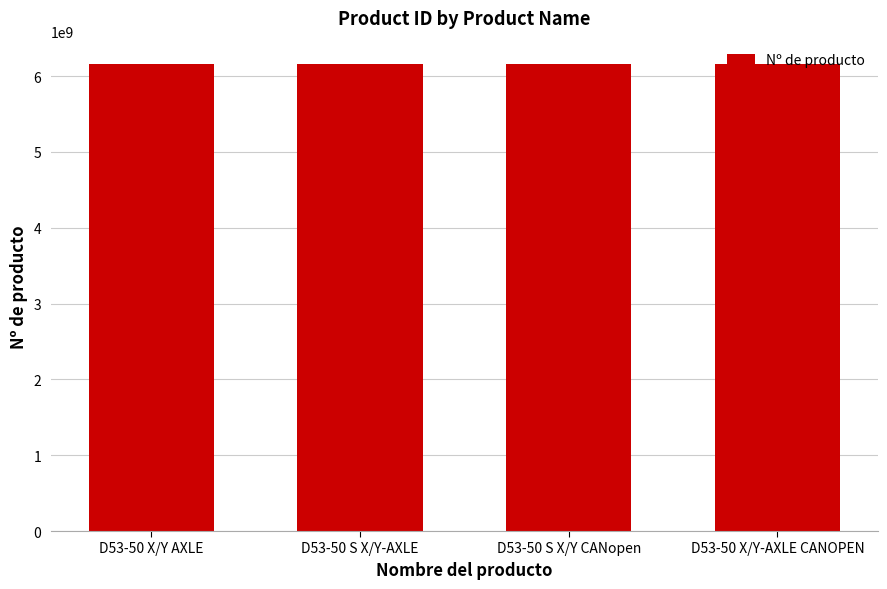

What is the smallest value displayed?

6153978770